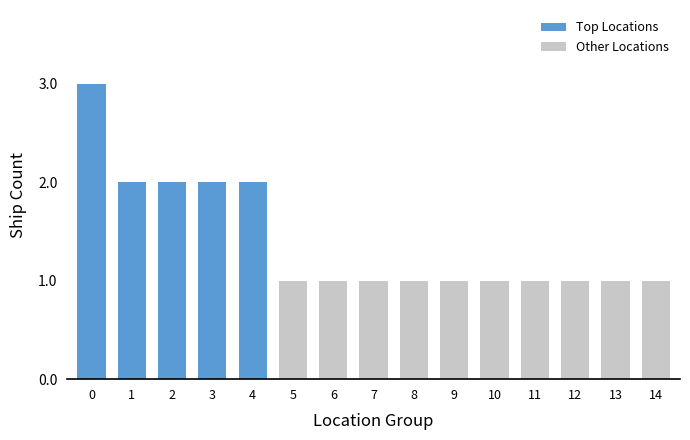

Is it true that the value at 7 is 1?

True